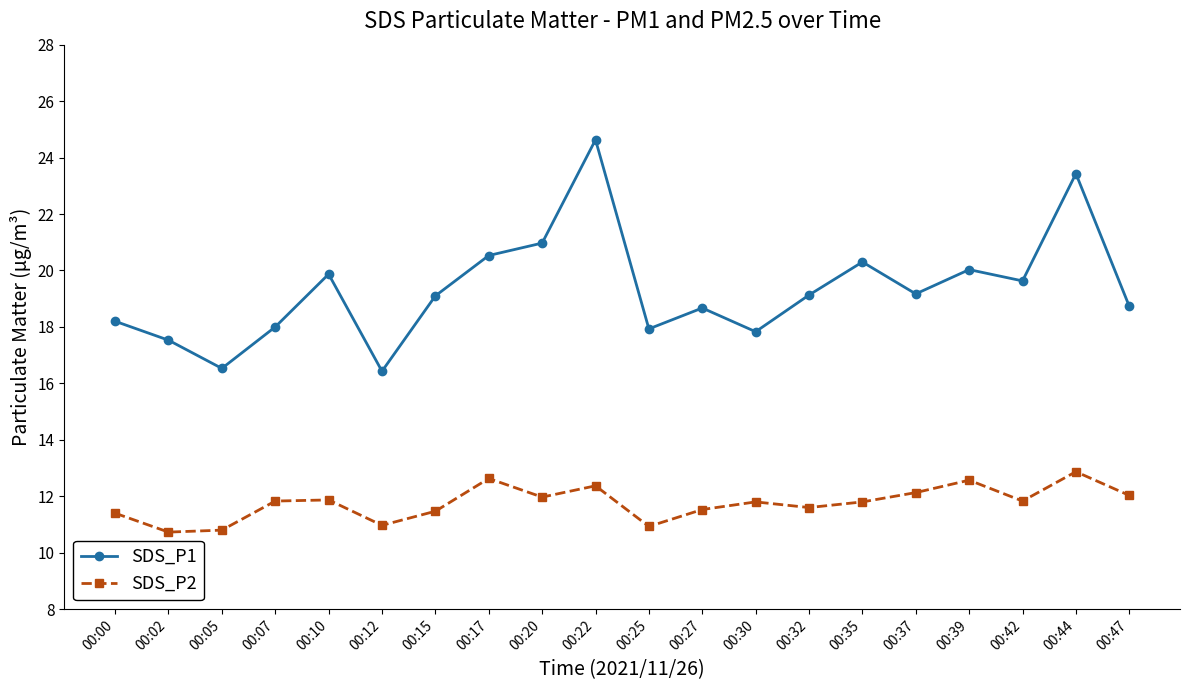

Does the chart display data point markers on the line(s)?

Yes